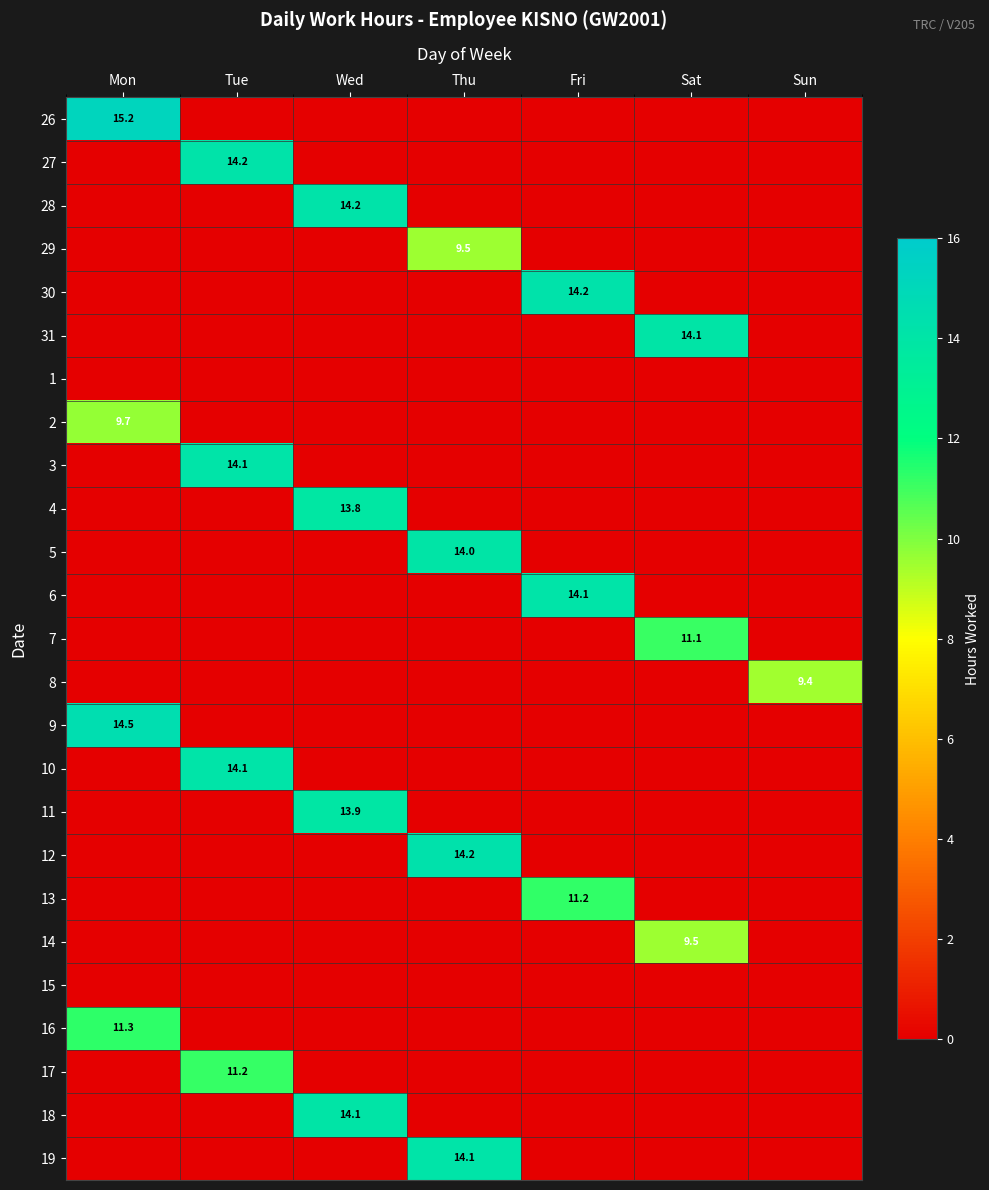

At which label is 30 closest to 7?

Mon